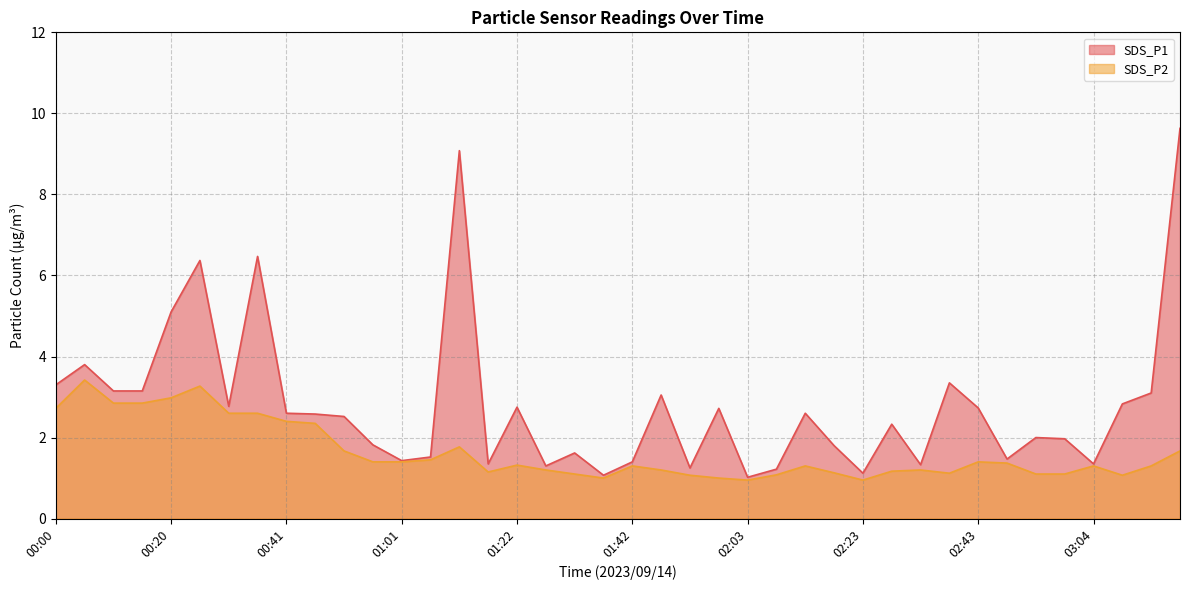

How many series are shown in this chart?

2